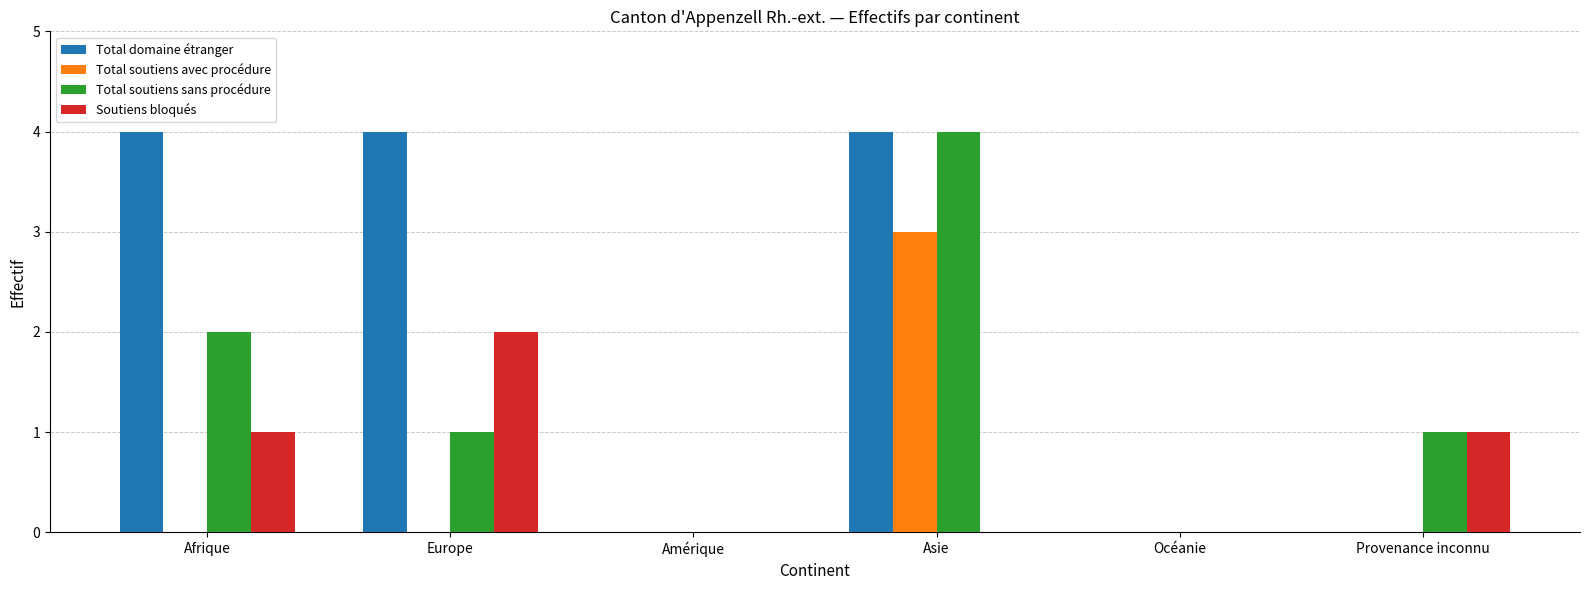

What is the sum of all Total soutiens sans procédure values?

8